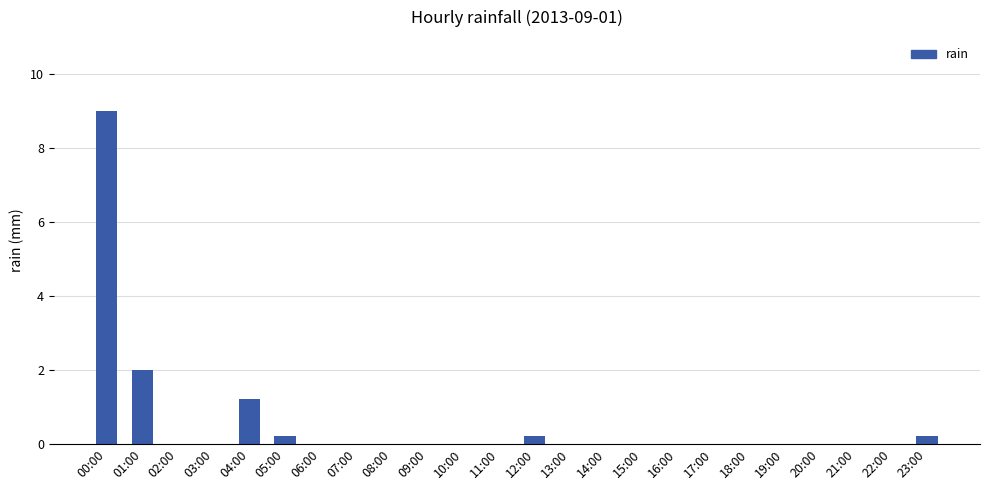

What is the sum of the values at 18:00 and 04:00?

1.2